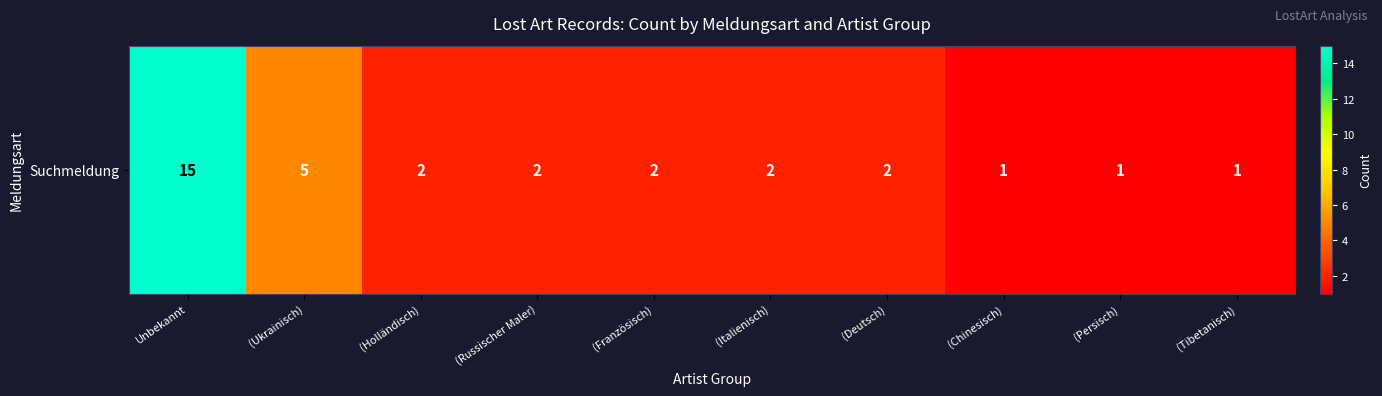

Where does the data first go above 2?

Unbekannt